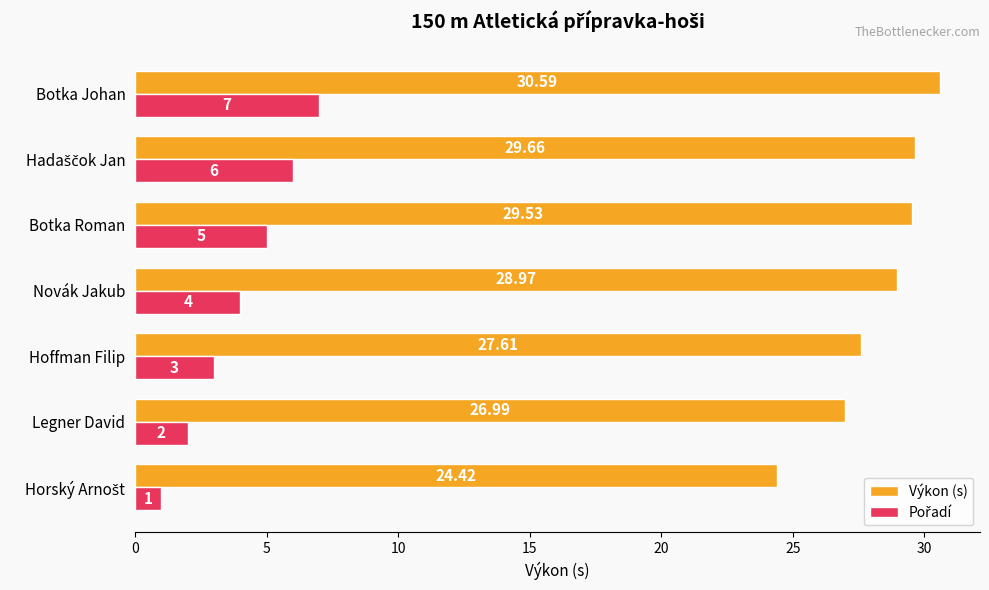

What is the difference between the highest and lowest values at Novák Jakub?

25.0